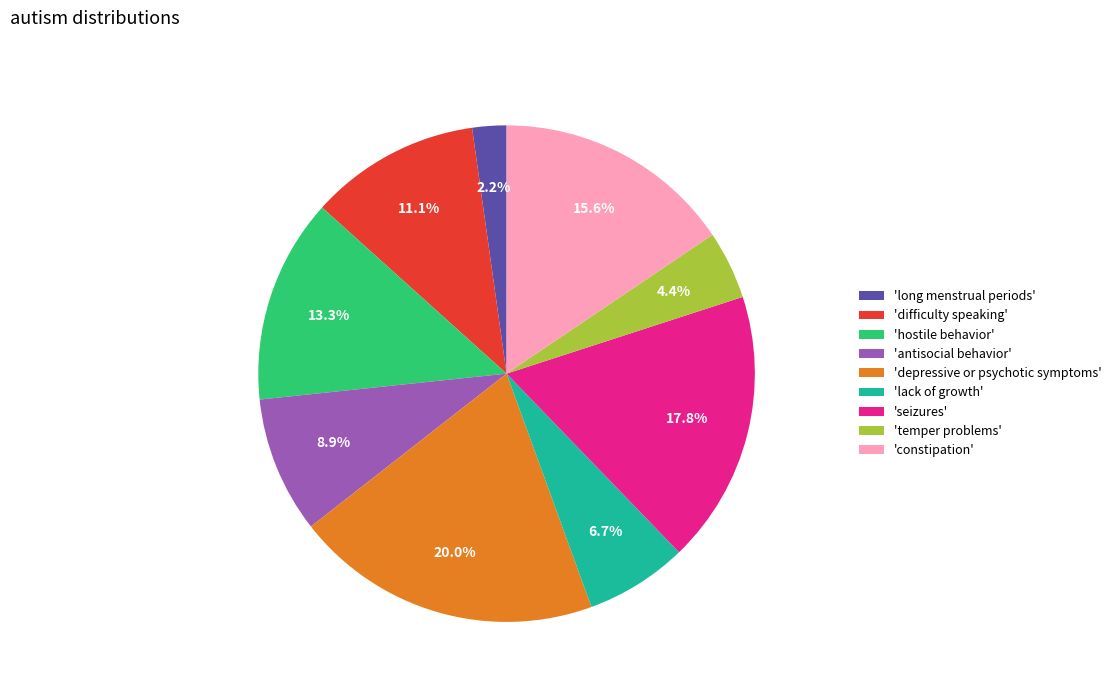

Between 'depressive or psychotic symptoms' and 'antisocial behavior', which is larger?

'depressive or psychotic symptoms'